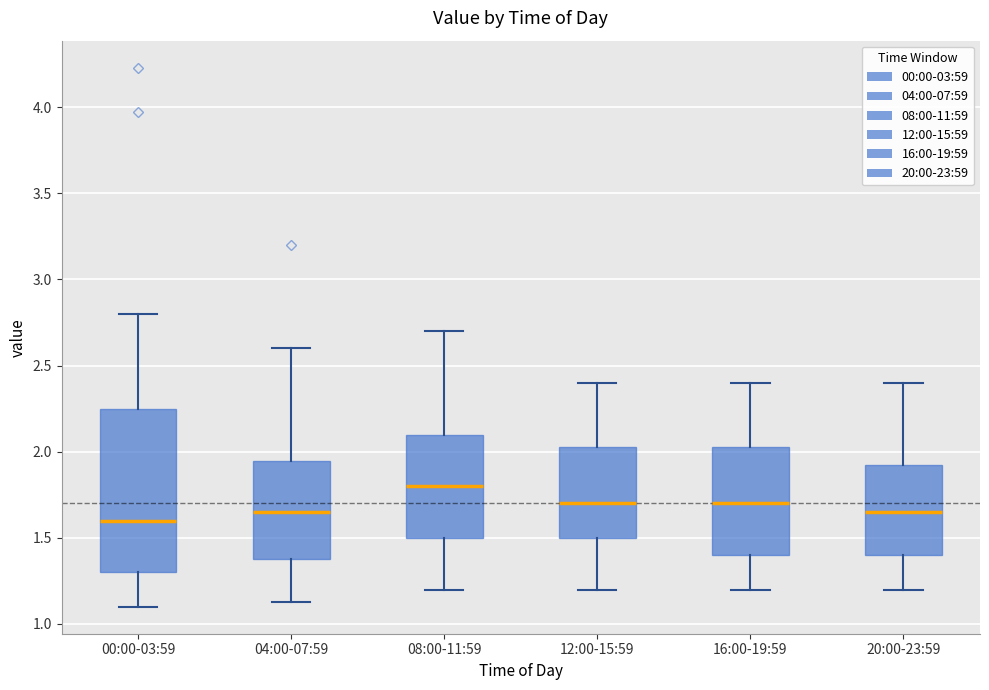

Where is the lower edge of the box for 12:00-15:59 on the y-axis? The values are not printed on the chart, so give them approximately, as read against the axis.

1.50